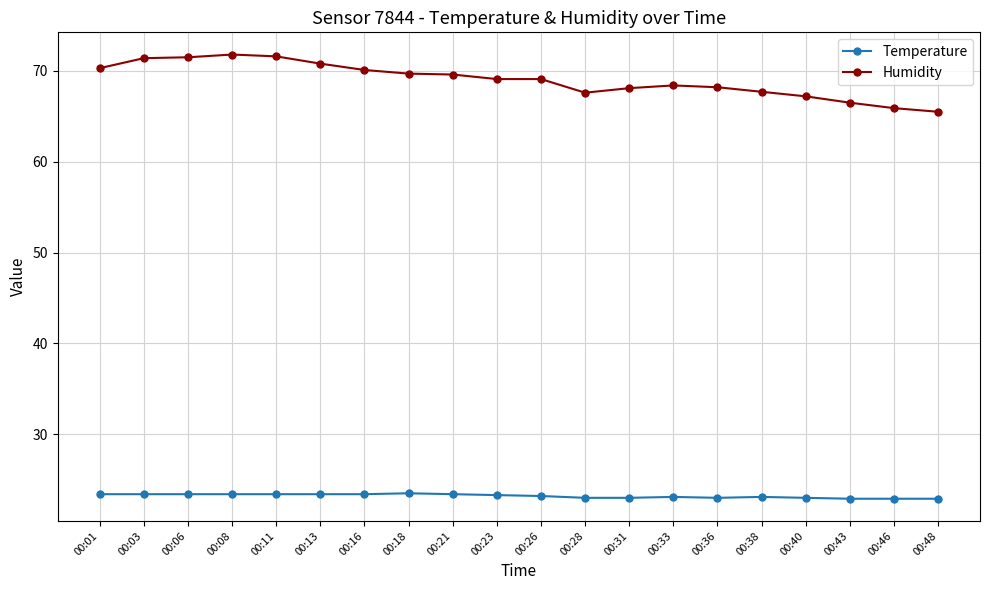

What is the minimum value for Temperature?

22.9